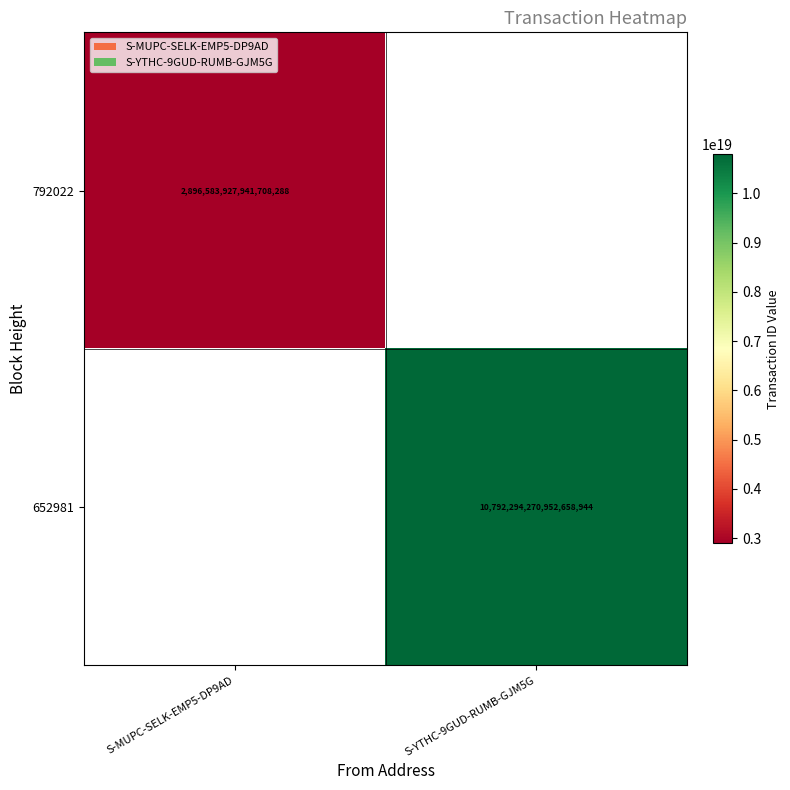

The value of 652981 at S-YTHC-9GUD-RUMB-GJM5G is 4378164894424090624. True or false?

False